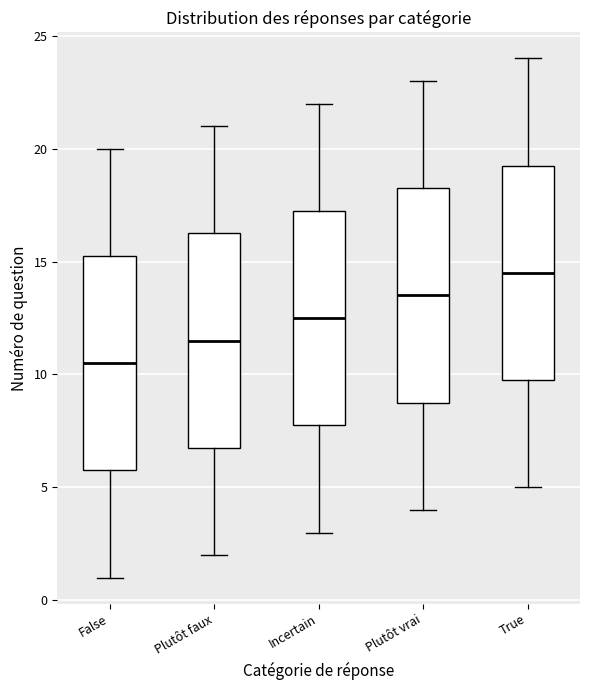

Reading left to right, read every box against the y-axis: the position of its median line, the range the box covers, and the ends of its whiskers. The values are not printed on the chart, so give them approximately, as read against the axis.

False: median 10.5, box 6.0 to 15.5, whiskers 1.0 to 20.0
Plutôt faux: median 11.5, box 7.0 to 16.5, whiskers 2.0 to 21.0
Incertain: median 12.5, box 8.0 to 17.5, whiskers 3.0 to 22.0
Plutôt vrai: median 13.5, box 9.0 to 18.5, whiskers 4.0 to 23.0
True: median 14.5, box 10.0 to 19.5, whiskers 5.0 to 24.0